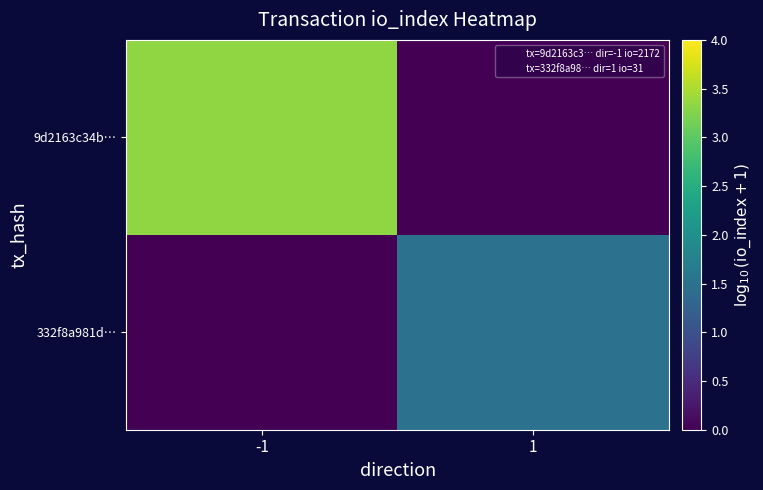

At which category does the chart reach its peak across all series?

-1